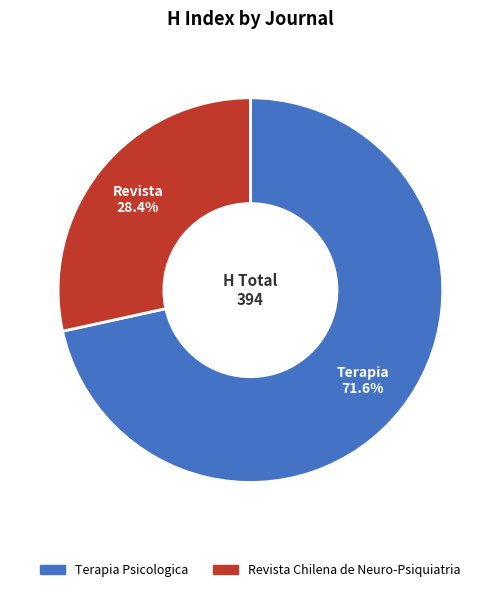

Does any single category account for the majority?

Yes